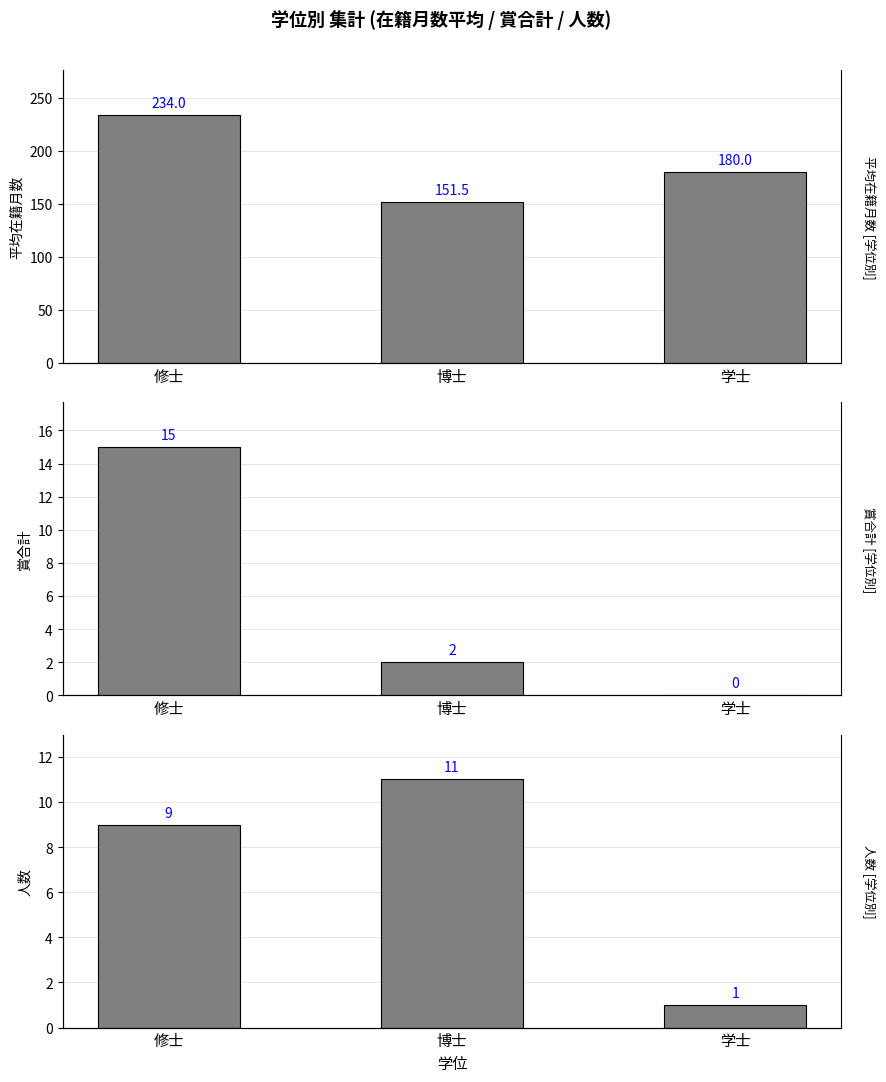

How many values in 賞合計 are above zero?

2